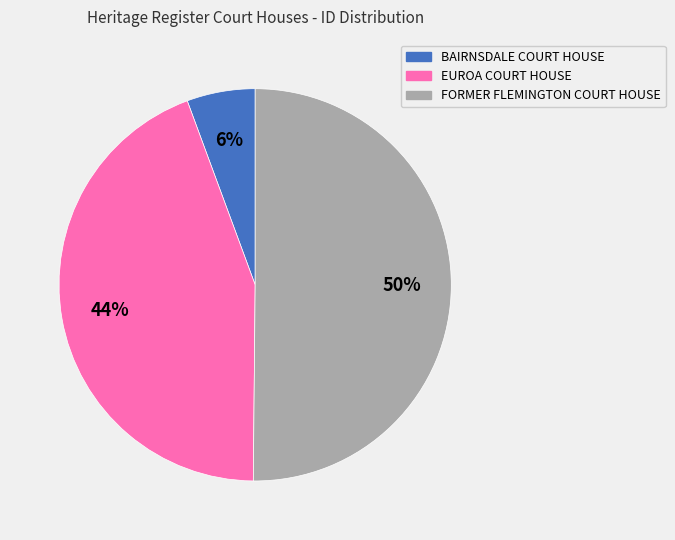

Is it true that EUROA COURT HOUSE is 44% of the pie?

True